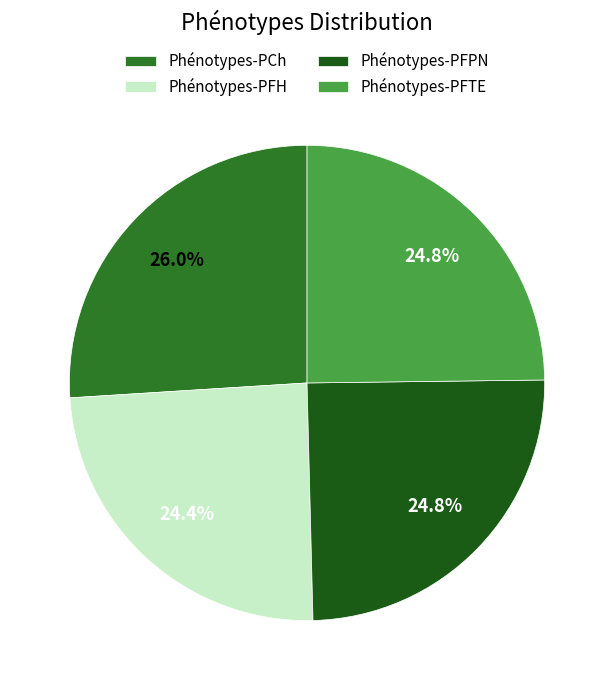

What percentage is the Phénotypes-PCh slice, to the nearest percent?

26%